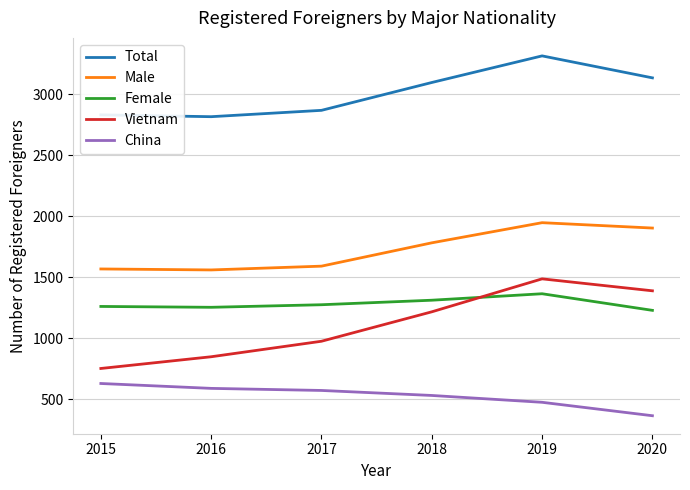

In Vietnam, how many points are higher than both neighbors (excluding endpoints)?

1